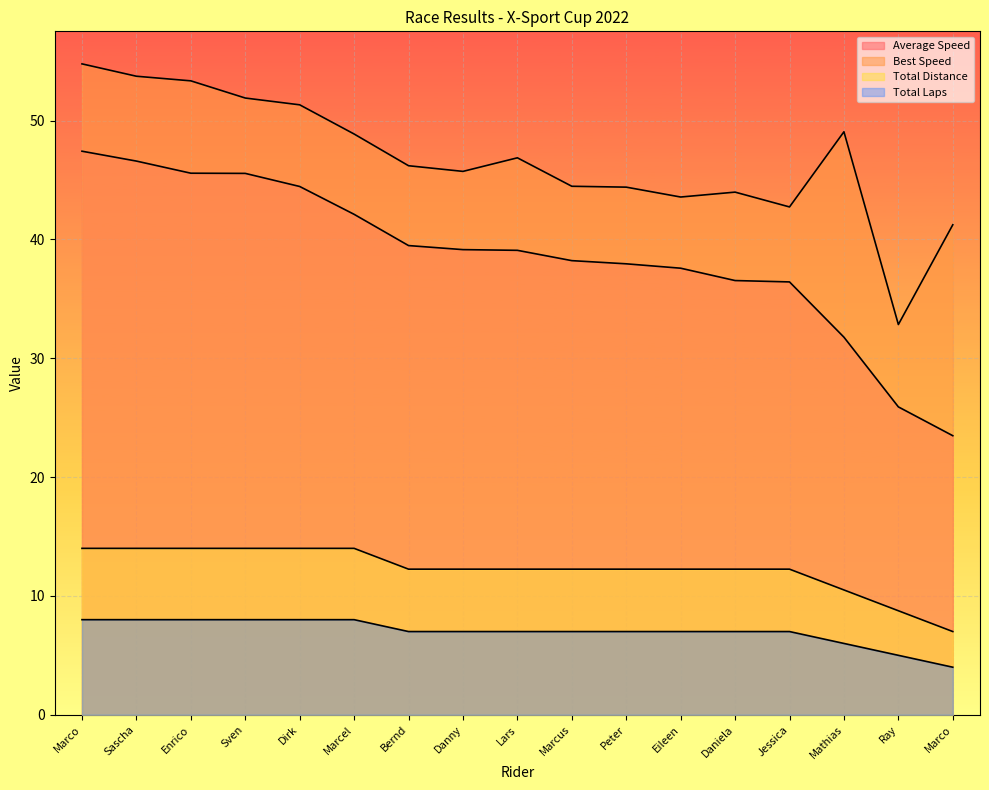

Does the chart display data point markers on the line(s)?

No